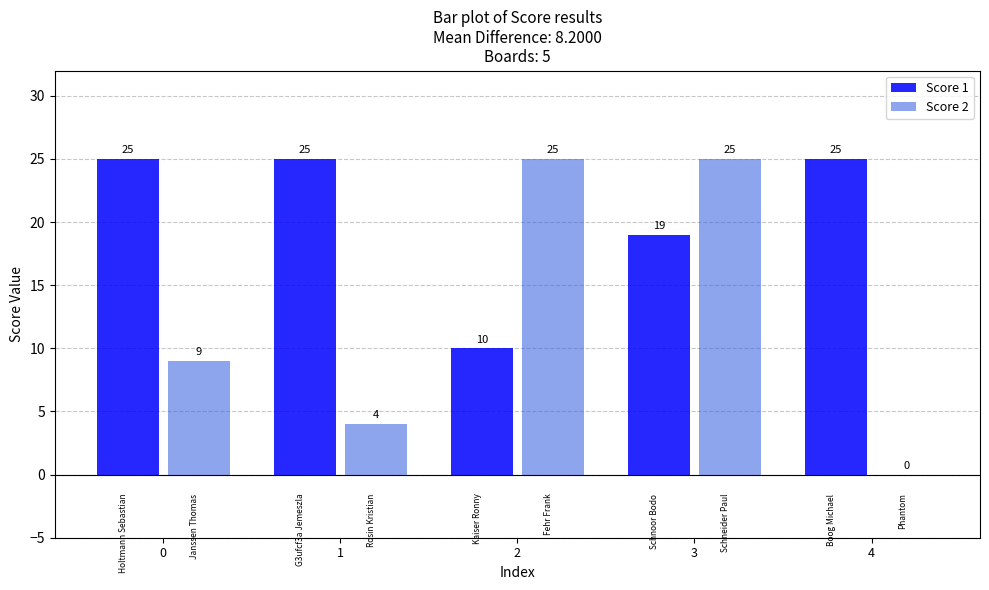

How many Score 2 values are between 4 and 25?

4